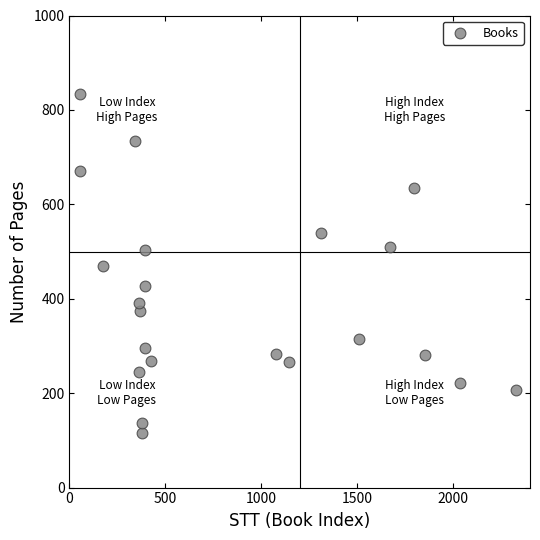

What is the range of X values (max minus min)?

2272